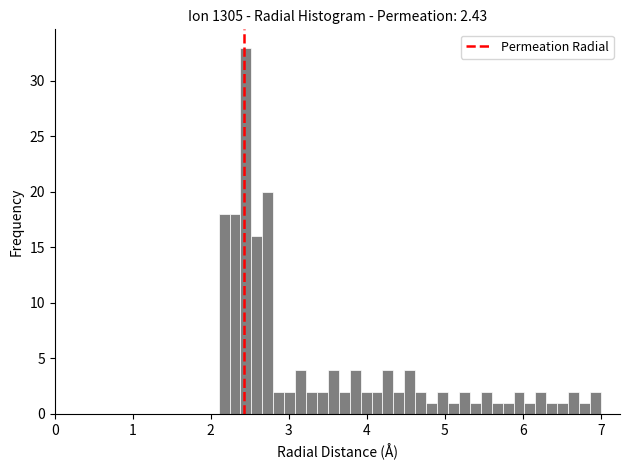

Read against the x-axis, roughly where is the centre of the tallest bar?

2.5